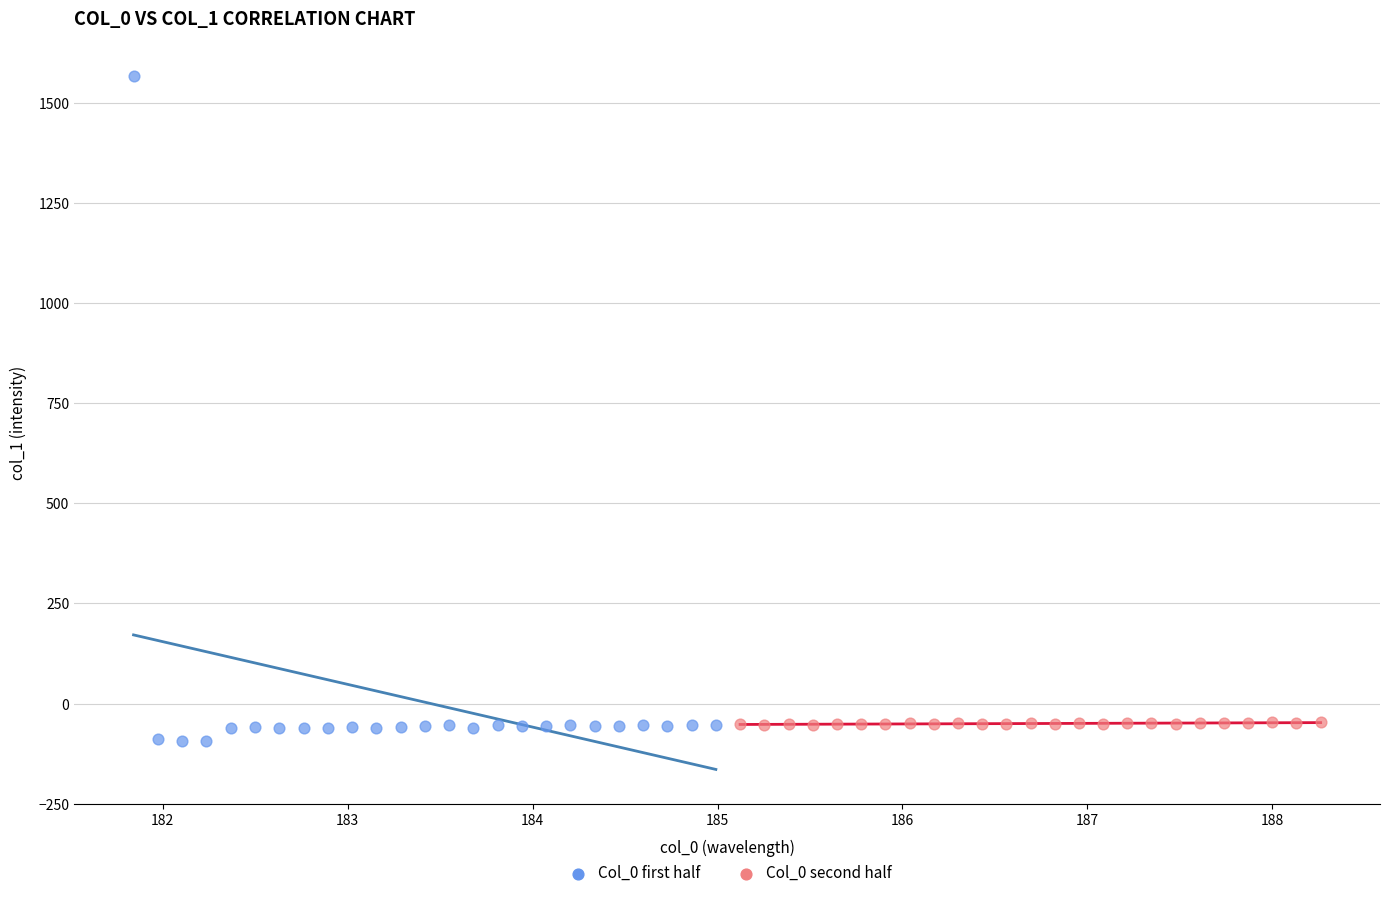

Which series has the largest Y range (max minus min)?

Col_0 first half